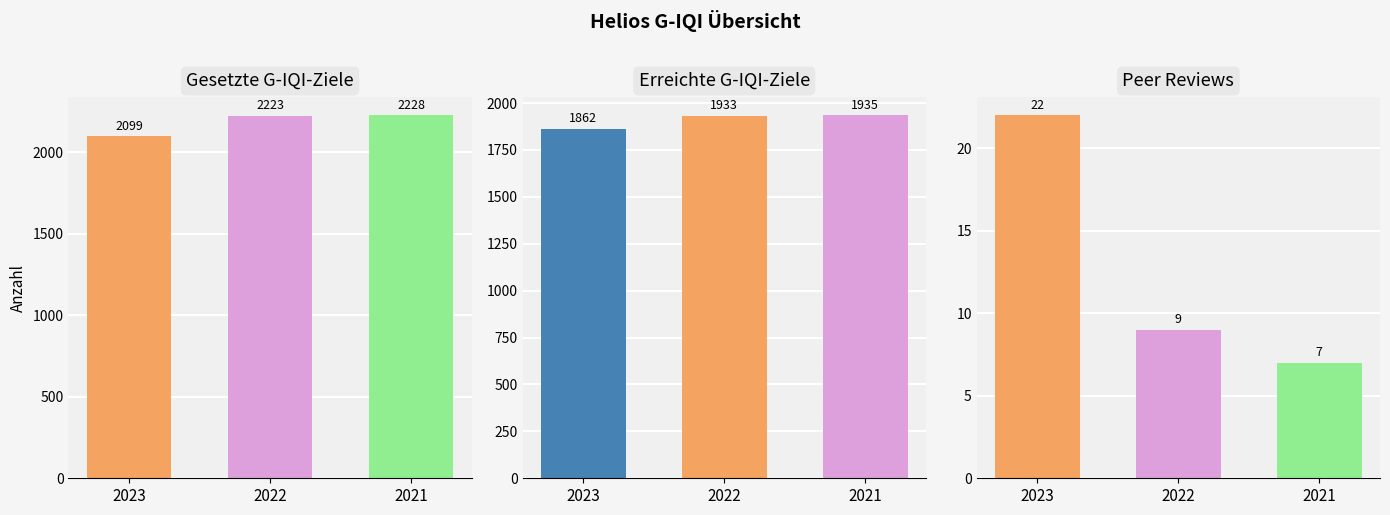

What is the value of the Peer Reviews bar at the 2nd from the left?

9